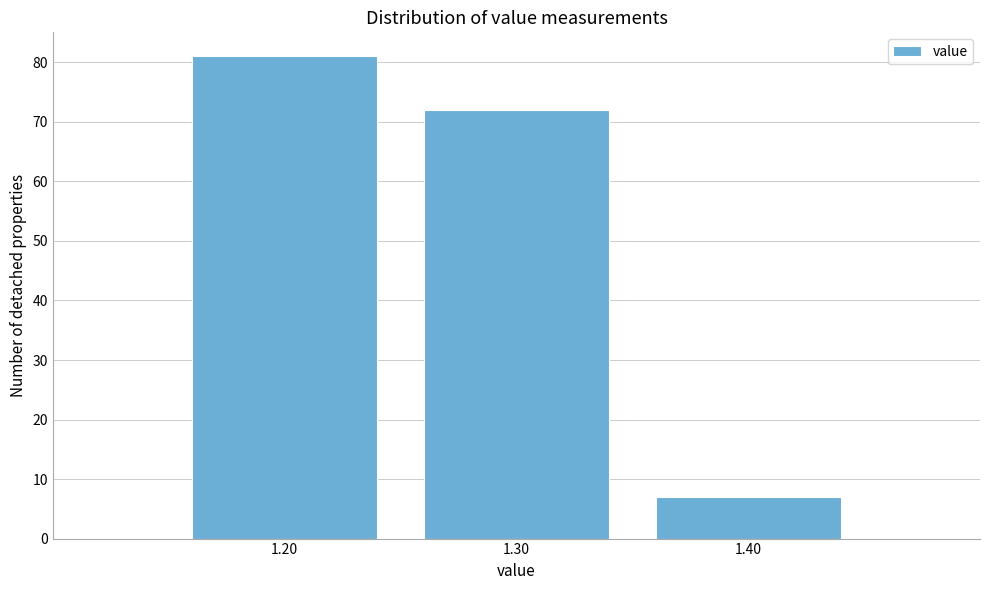

Reading left to right, transcribe this chart: for each bar, give the range it covers on the x-axis and its height. The values are not printed on the chart, so give them approximately, as read against the axis.

1.15 to 1.25: 81
1.25 to 1.35: 72
1.35 to 1.45: 7